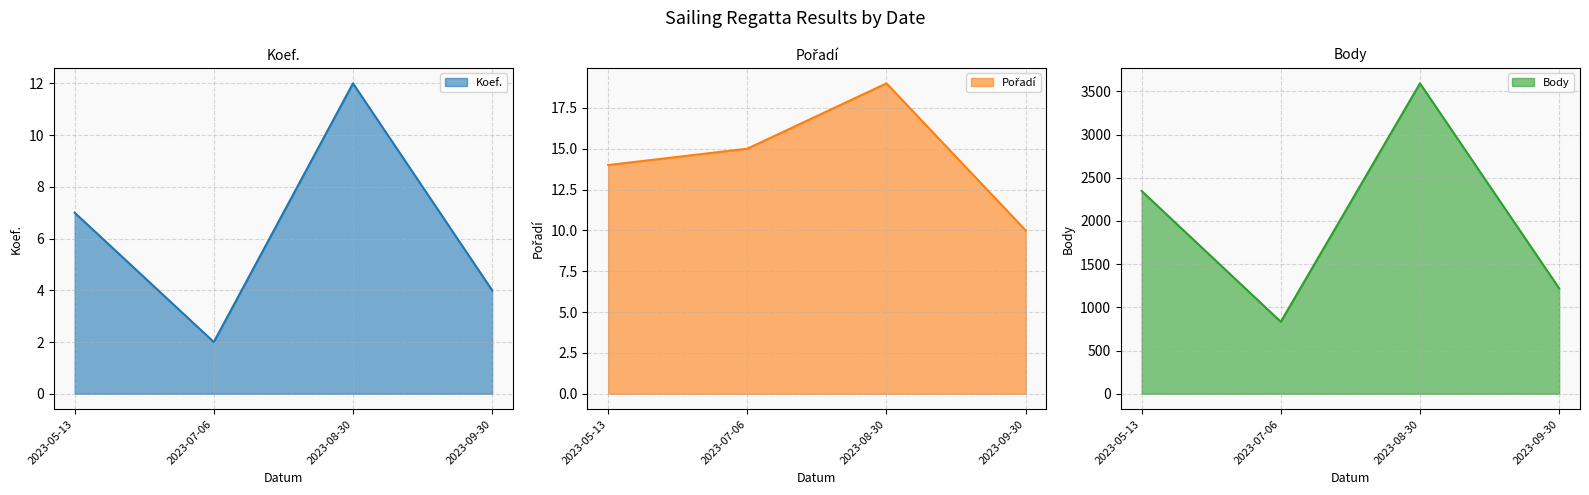

Is the value of Body at 2023-05-13 greater than the value of Pořadí at 2023-08-30?

Yes